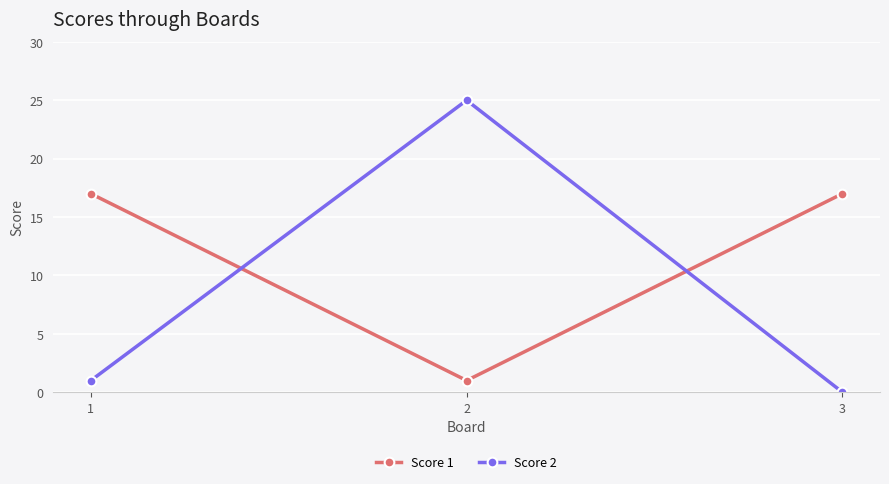

At which category is the sum across all series the highest?

2